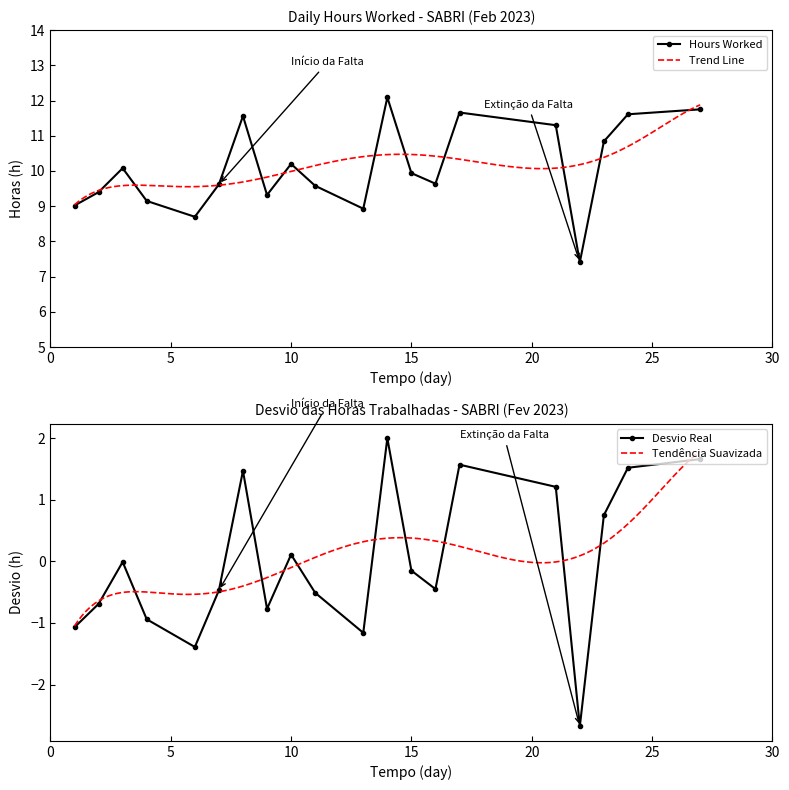

List the labels in order of value, smallest first.

22, 6, 13, 1, 4, 9, 2, 11, 7, 16, 15, 3, 10, 23, 21, 8, 24, 17, 27, 14